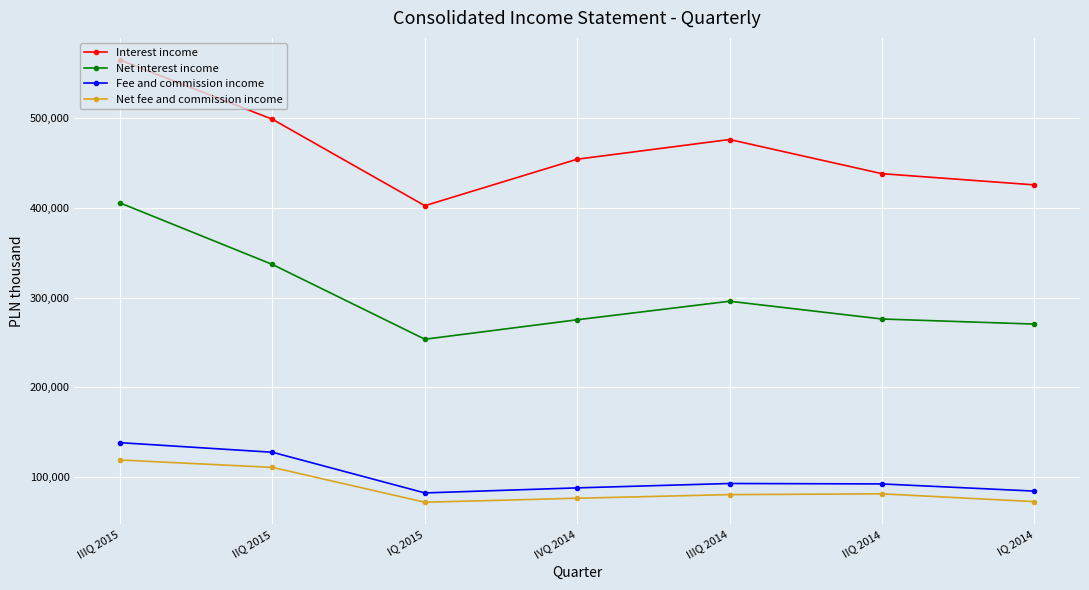

The value of Net interest income at IIQ 2014 is 191476. True or false?

False